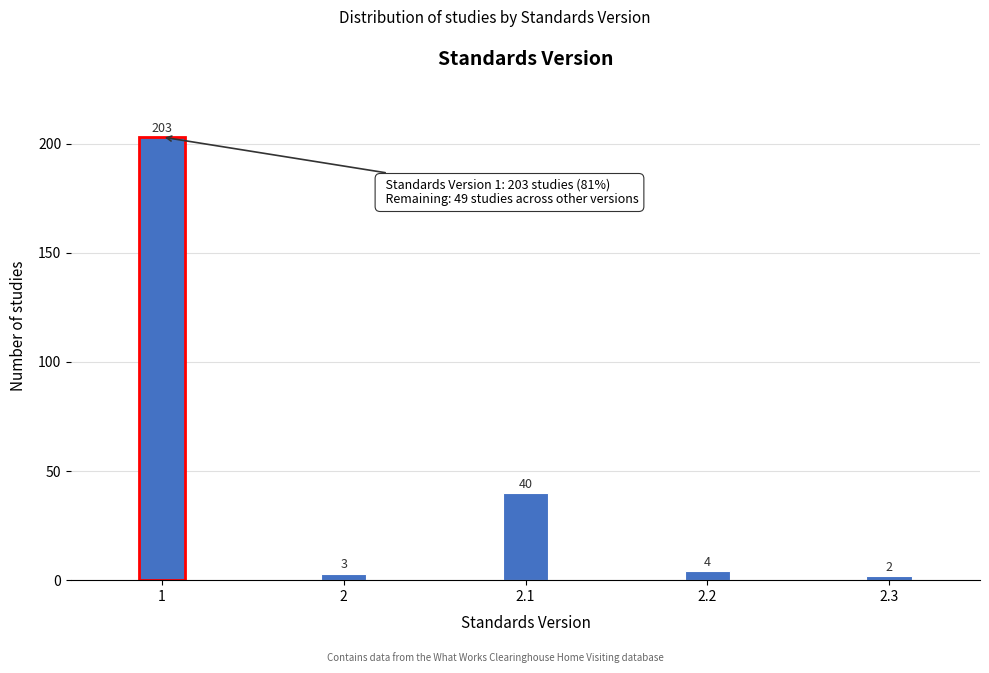

Reading left to right, extract all data points from this chart.

203	3	40	4	2